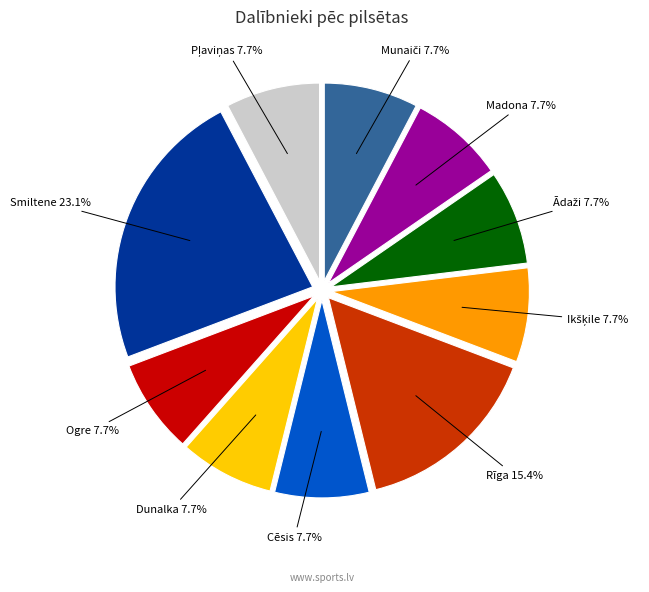

Does any single category account for the majority?

No